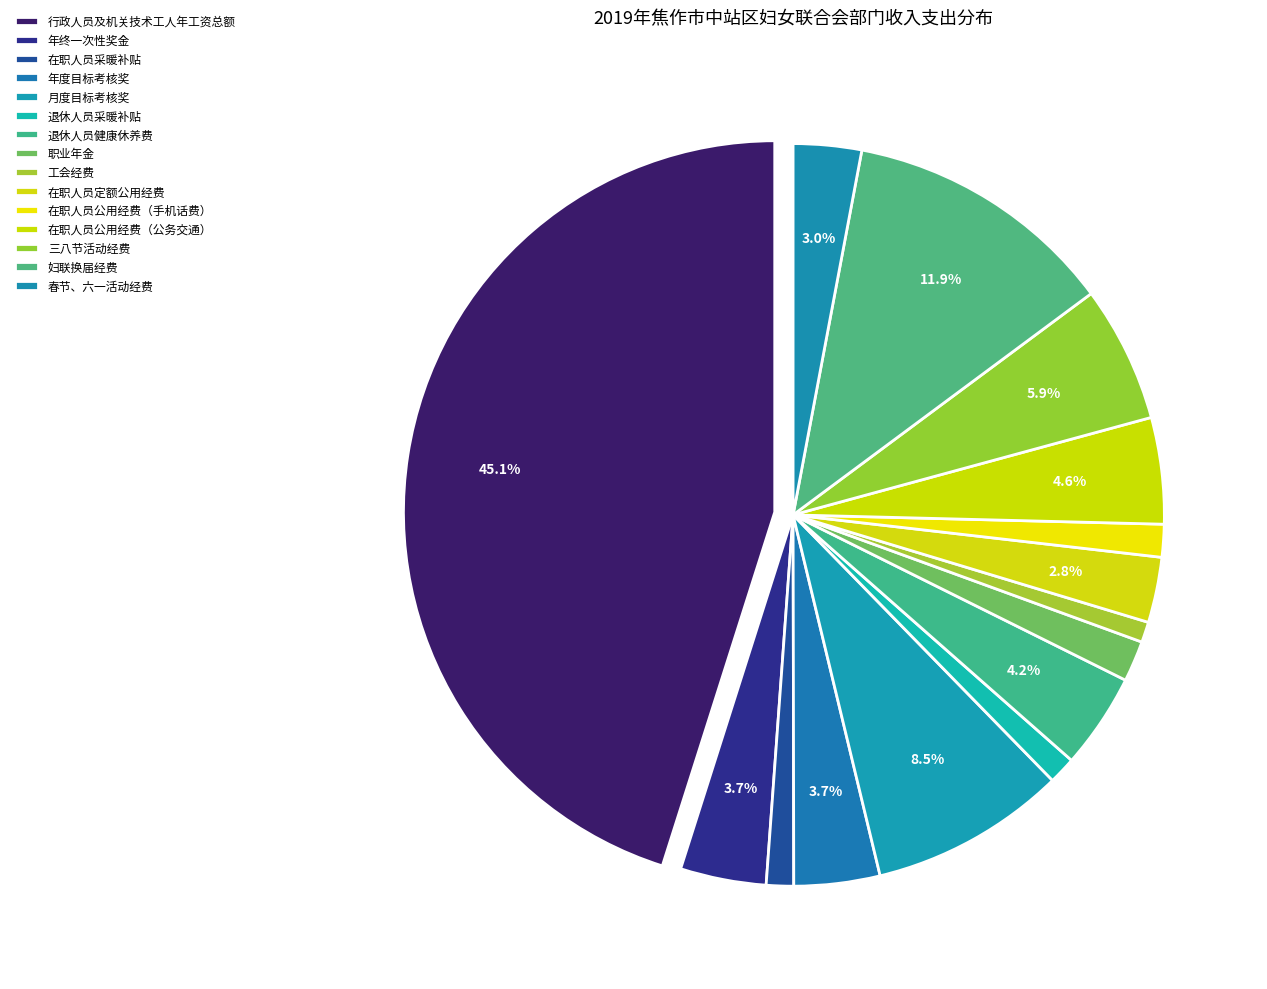

How many slices are in this pie chart?

15